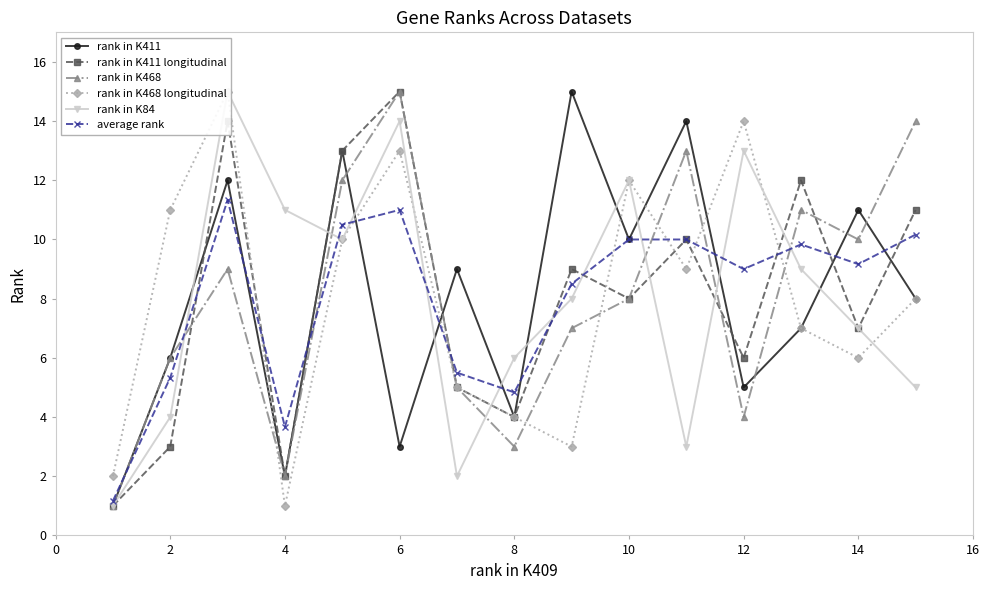

At how many categories does at least one series exceed 9?

12